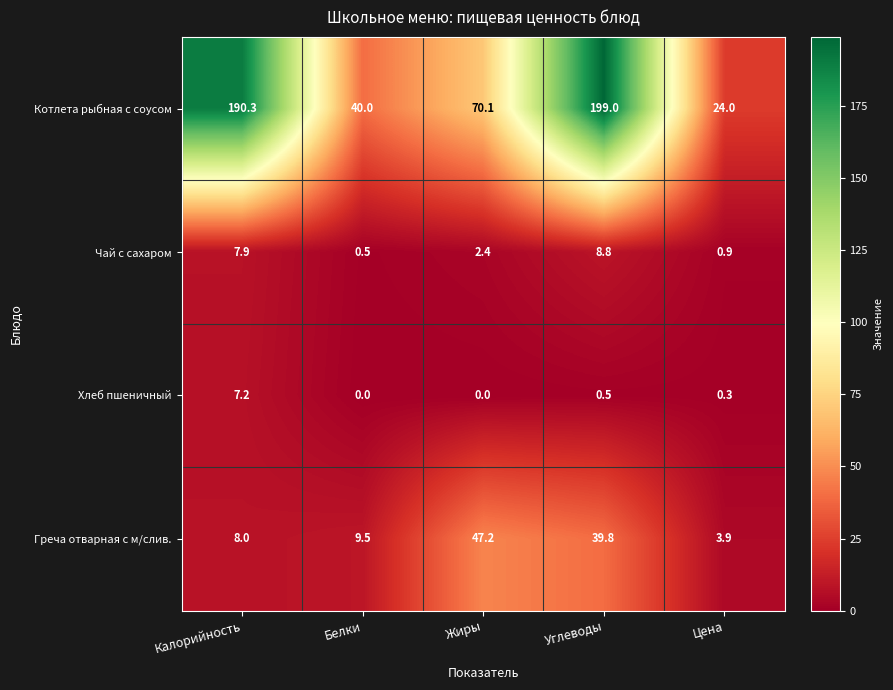

Is the value of Котлета рыбная с соусом at Жиры greater than the value of Греча отварная с м/слив. at Белки?

Yes